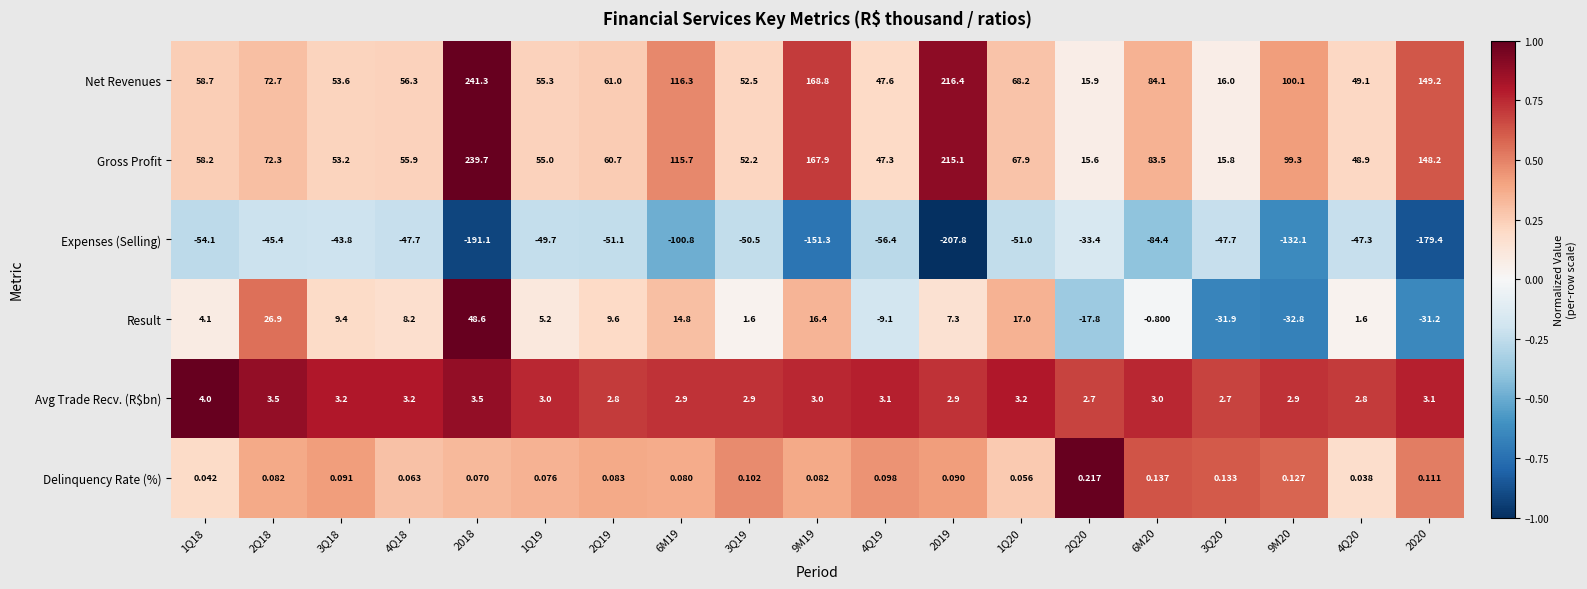

At which category is the sum across all series the highest?

2018